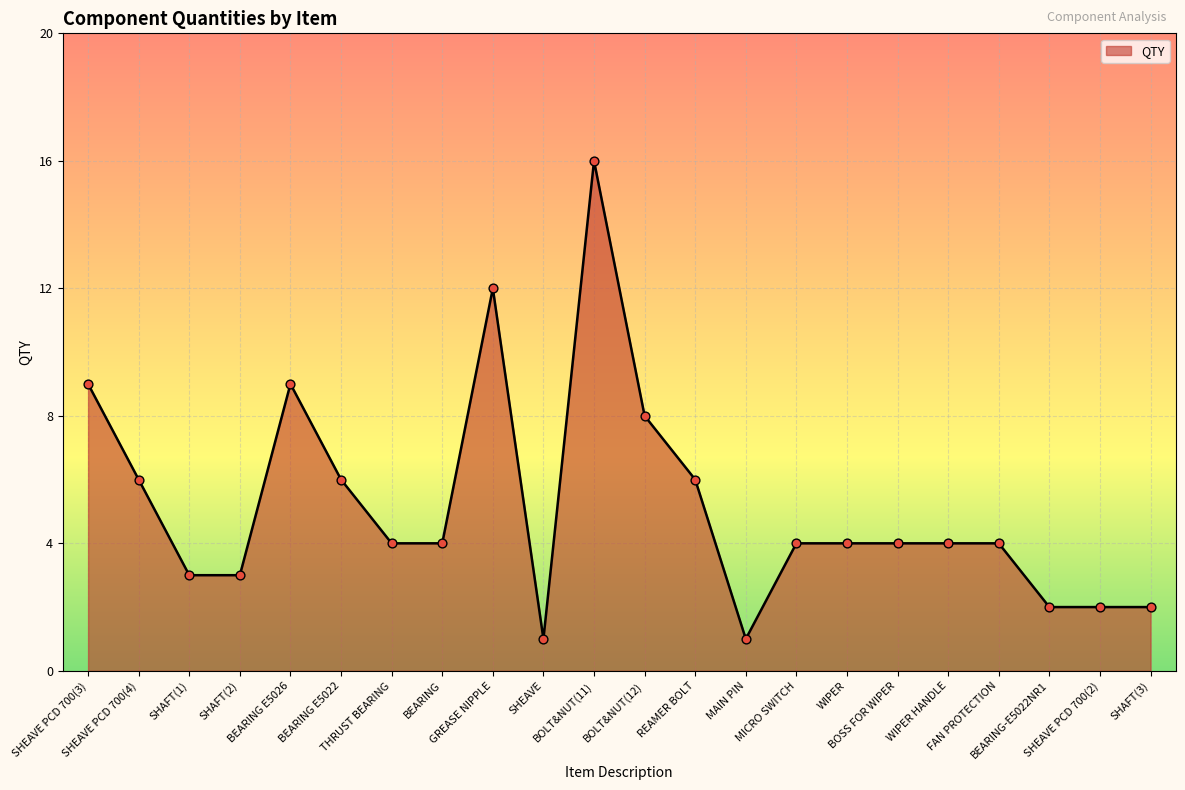

Approximately how many times larger is the value at SHEAVE PCD 700(2) compared to SHEAVE PCD 700(3)?

0.2